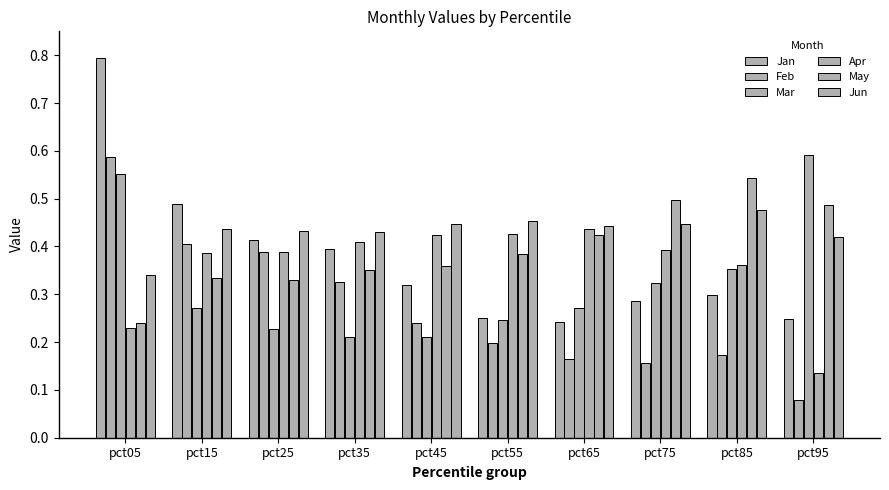

Are the bars horizontal?

No